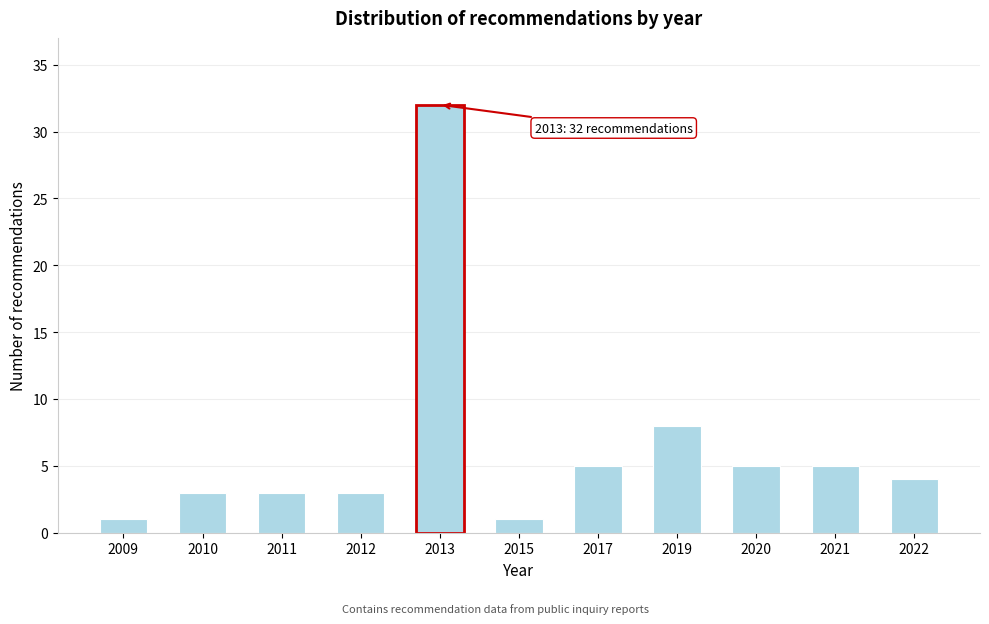

Reading right to left, transcribe all the data shown in this chart.

2022=4	2021=5	2020=5	2019=8	2017=5	2015=1	2013=32	2012=3	2011=3	2010=3	2009=1